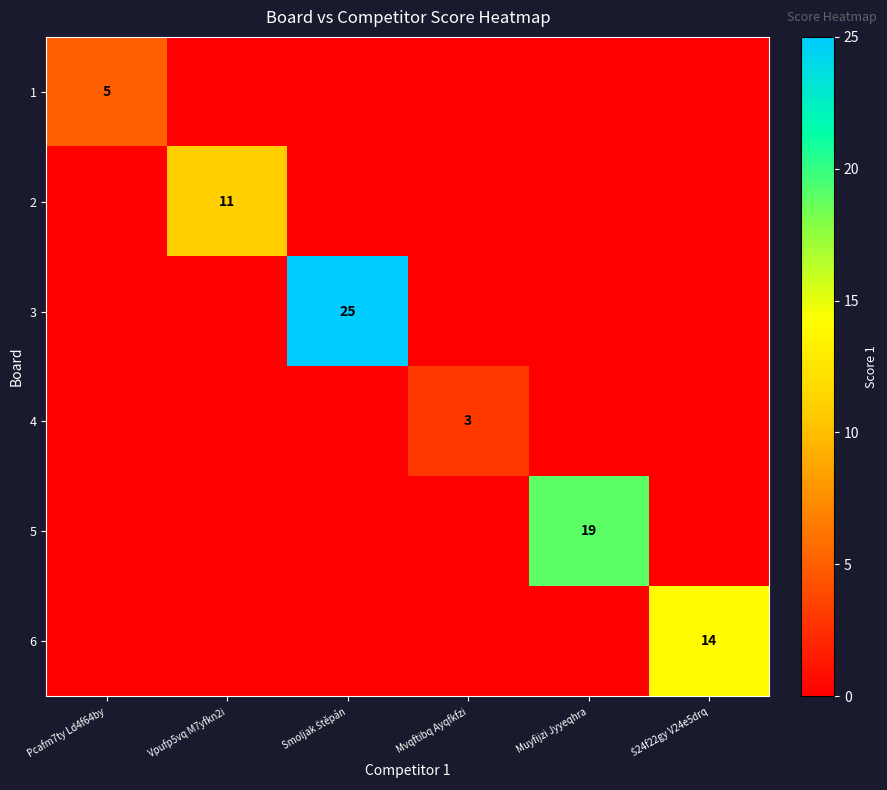

True or false: 2 has a value of 19 at Vpufp5vq M7yfkn2i.

False